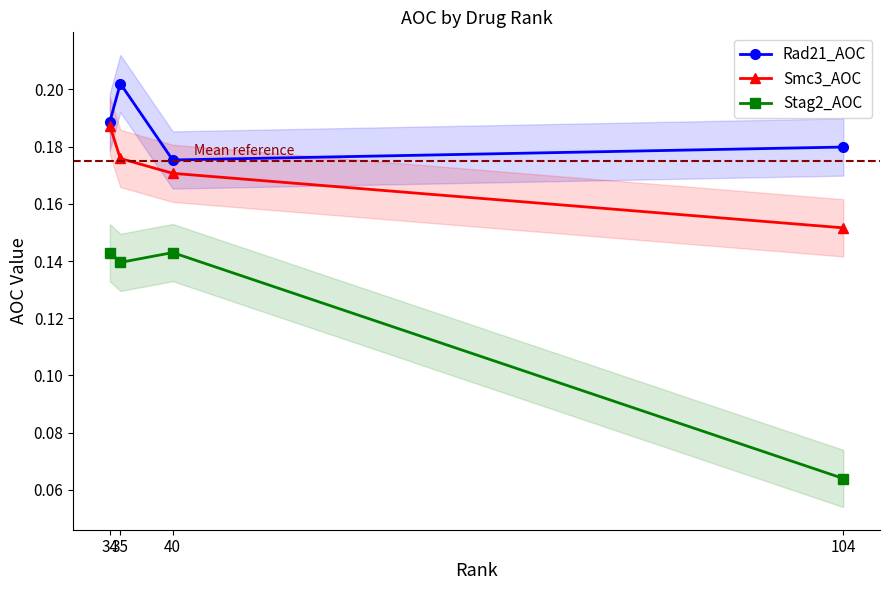

The Rad21_AOC series shows 0.2 at 34. True or false?

True